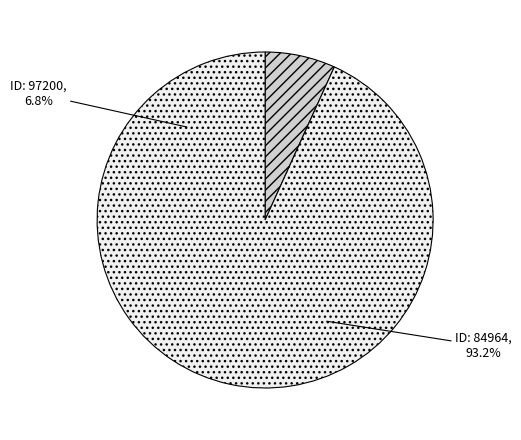

To the nearest percent, what portion does 97200 represent?

7%